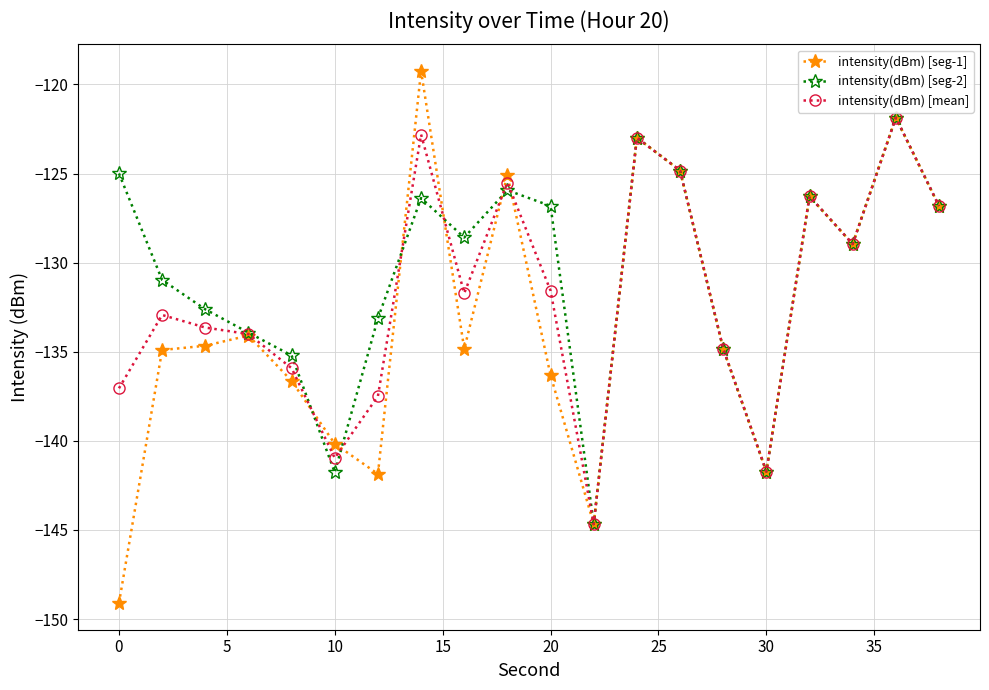

List the series in order of their overall mean, lowest first.

intensity(dBm) [seg-1], intensity(dBm) [mean], intensity(dBm) [seg-2]